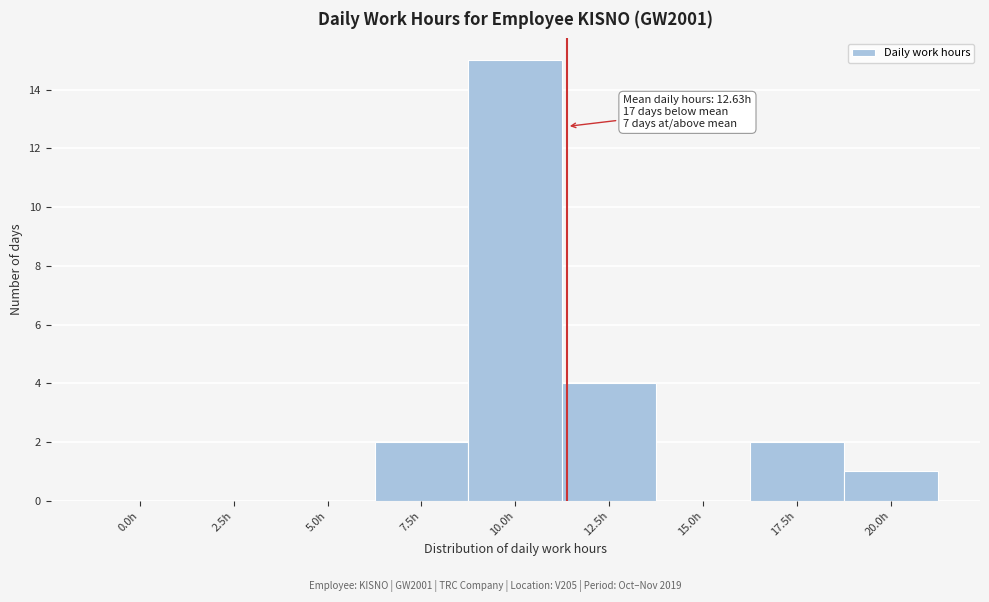

Reading left to right, transcribe all the data shown in this chart.

0.0h=0	2.5h=0	5.0h=0	7.5h=2	10.0h=15	12.5h=4	15.0h=0	17.5h=2	20.0h=1